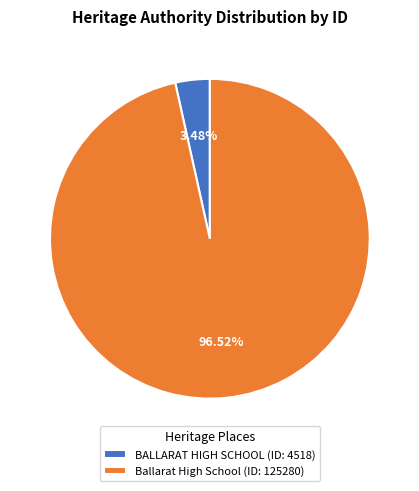

To the nearest percent, what is the average slice percentage?

50%